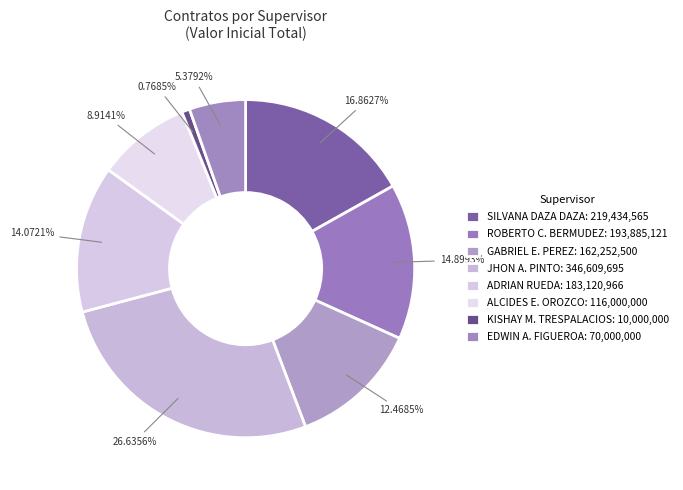

Count the number of slices in the pie.

8